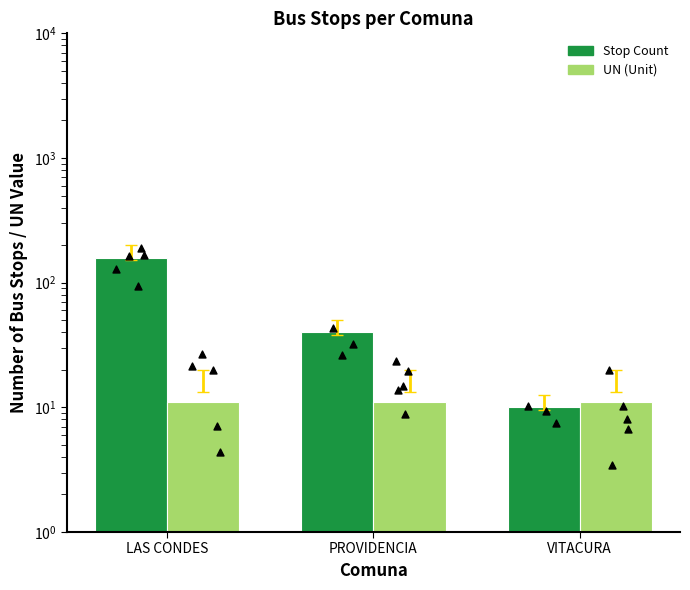

Which series has the widest spread of Y values?

Stop Count